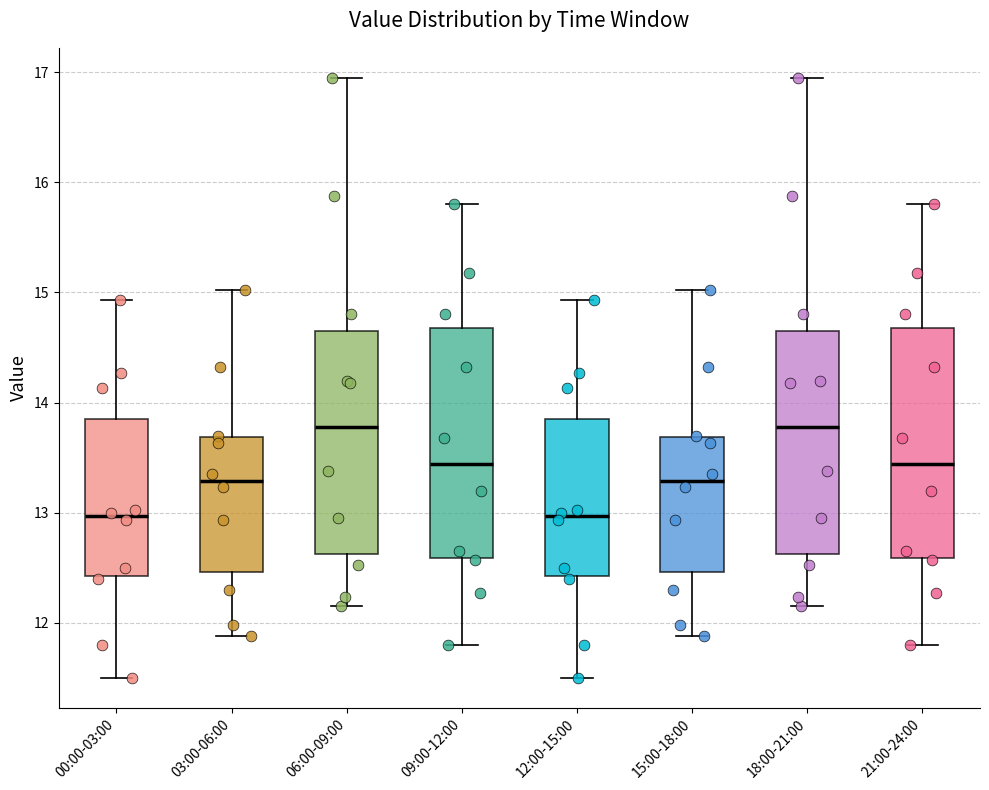

Reading left to right, transcribe this box plot: for each box, give where its median line is, the range the box spans, and where its two whiskers end, as read against the y-axis. The values are not printed on the chart, so give them approximately, as read against the axis.

00:00-03:00: median 13.0, box 12.4 to 13.9, whiskers 11.5 to 14.9
03:00-06:00: median 13.3, box 12.5 to 13.7, whiskers 11.9 to 15.0
06:00-09:00: median 13.8, box 12.6 to 14.7, whiskers 12.2 to 17.0
09:00-12:00: median 13.4, box 12.6 to 14.7, whiskers 11.8 to 15.8
12:00-15:00: median 13.0, box 12.4 to 13.9, whiskers 11.5 to 14.9
15:00-18:00: median 13.3, box 12.5 to 13.7, whiskers 11.9 to 15.0
18:00-21:00: median 13.8, box 12.6 to 14.7, whiskers 12.2 to 17.0
21:00-24:00: median 13.4, box 12.6 to 14.7, whiskers 11.8 to 15.8